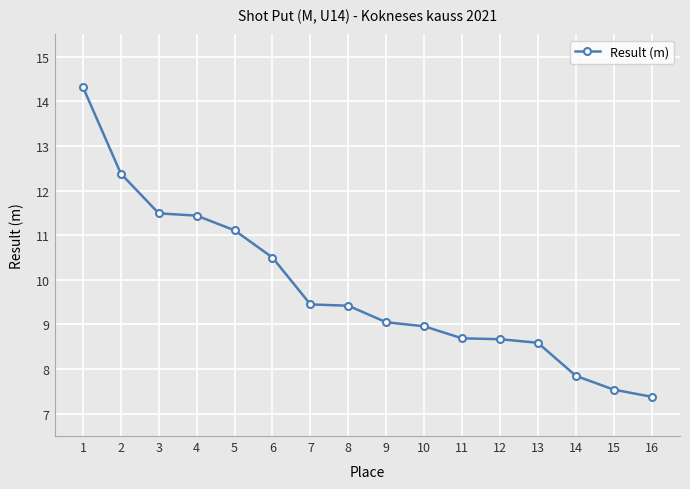

Is this an area chart (filled region under the line)?

No